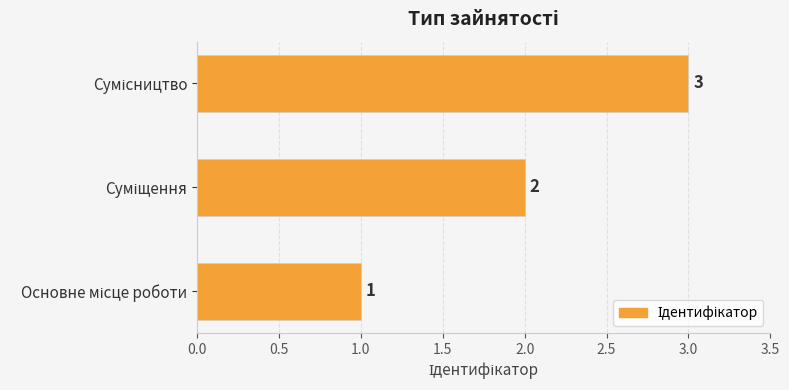

What is the sum of all values?

6